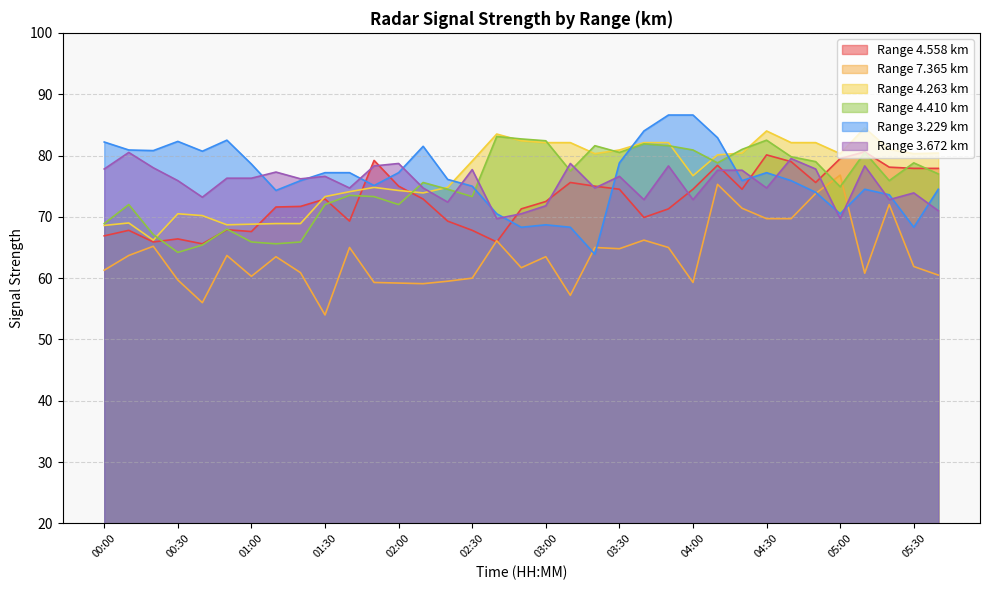

Is it true that Range 4.558 km equals 66.4 at 00:30?

True